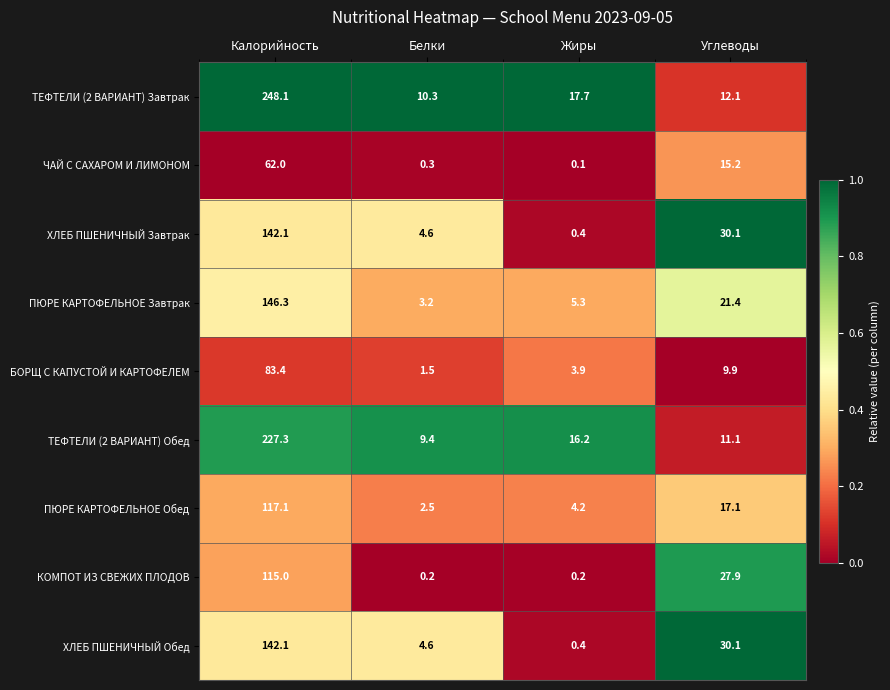

Which series has the largest range (max minus min)?

ТЕФТЕЛИ (2 ВАРИАНТ) Завтрак